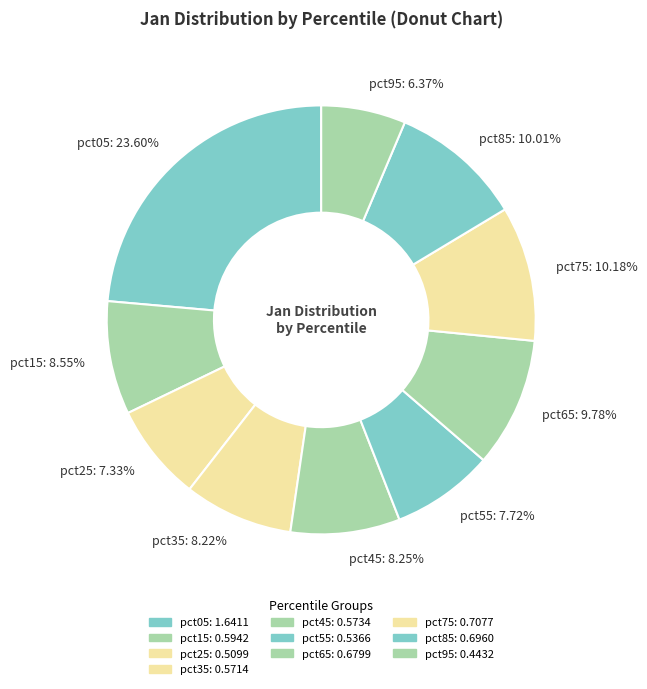

How many segments does this pie chart have?

10